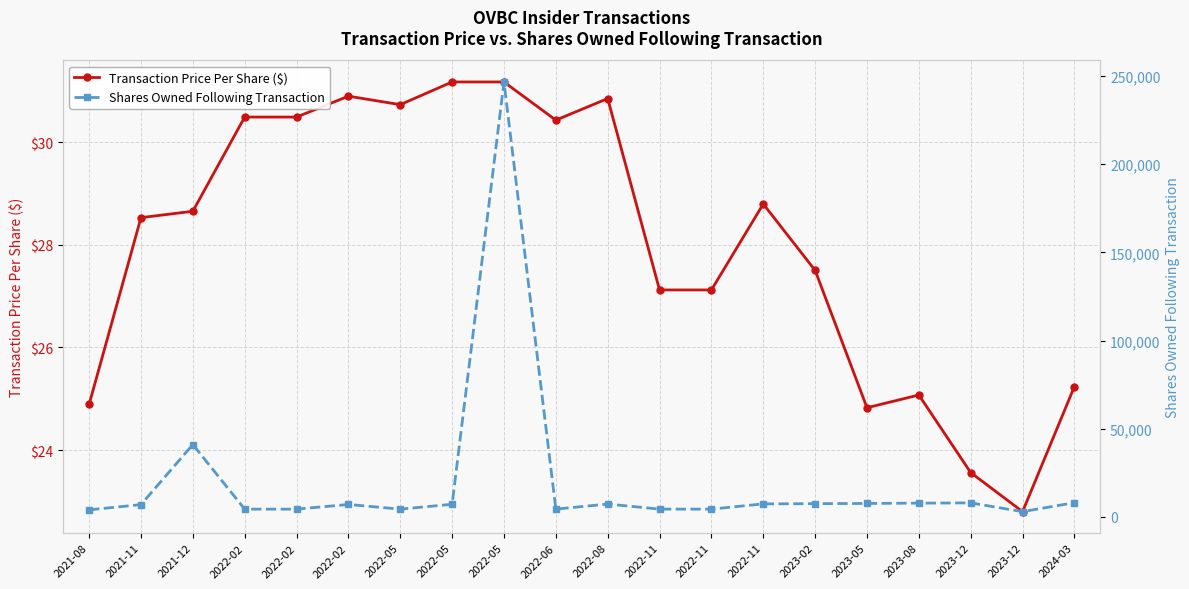

At 2022-11, list the series in order from smallest to largest.

Transaction Price Per Share ($), Shares Owned Following Transaction